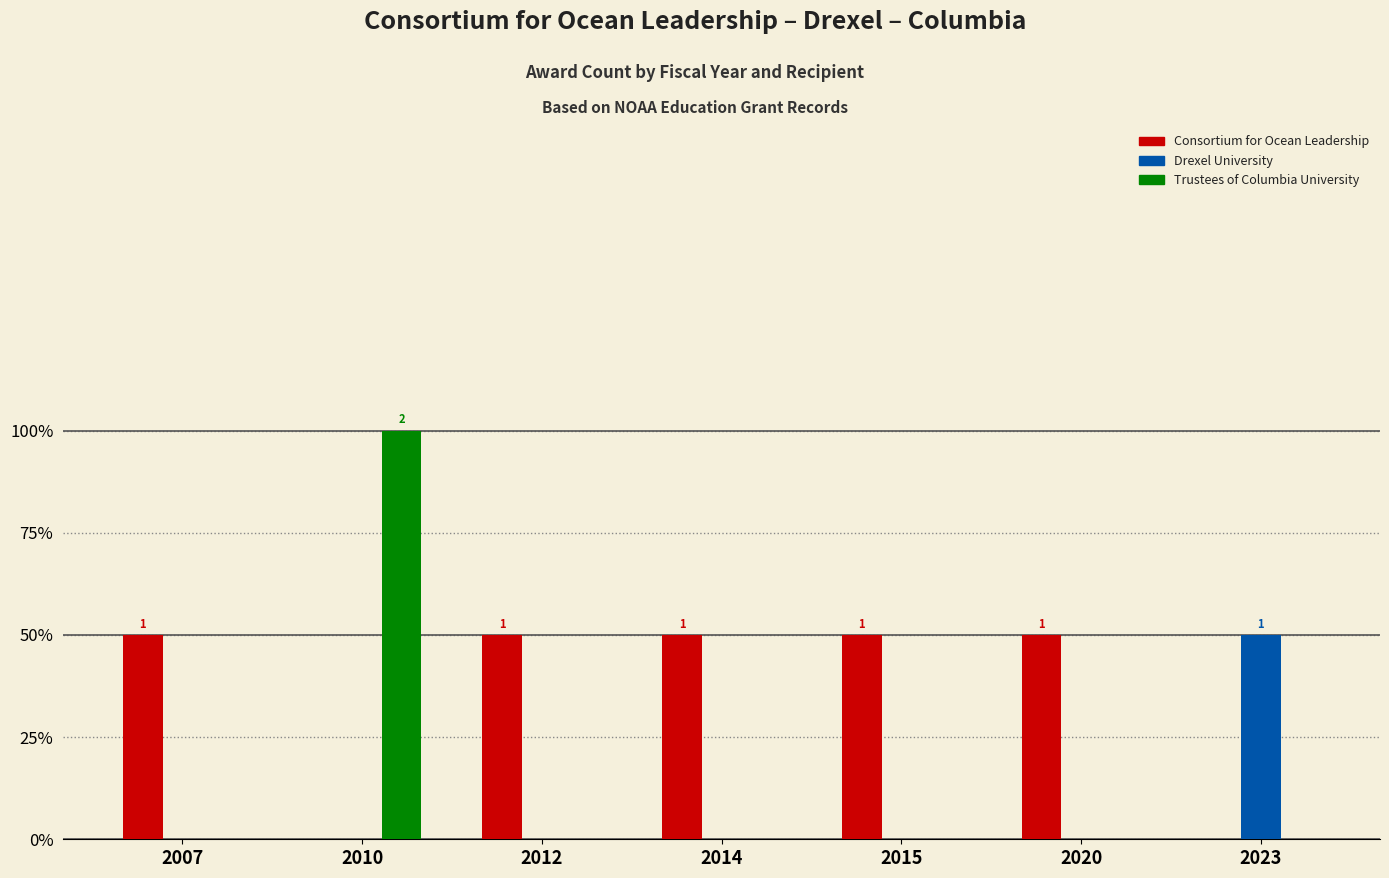

At how many categories does at least one series exceed 1?

1